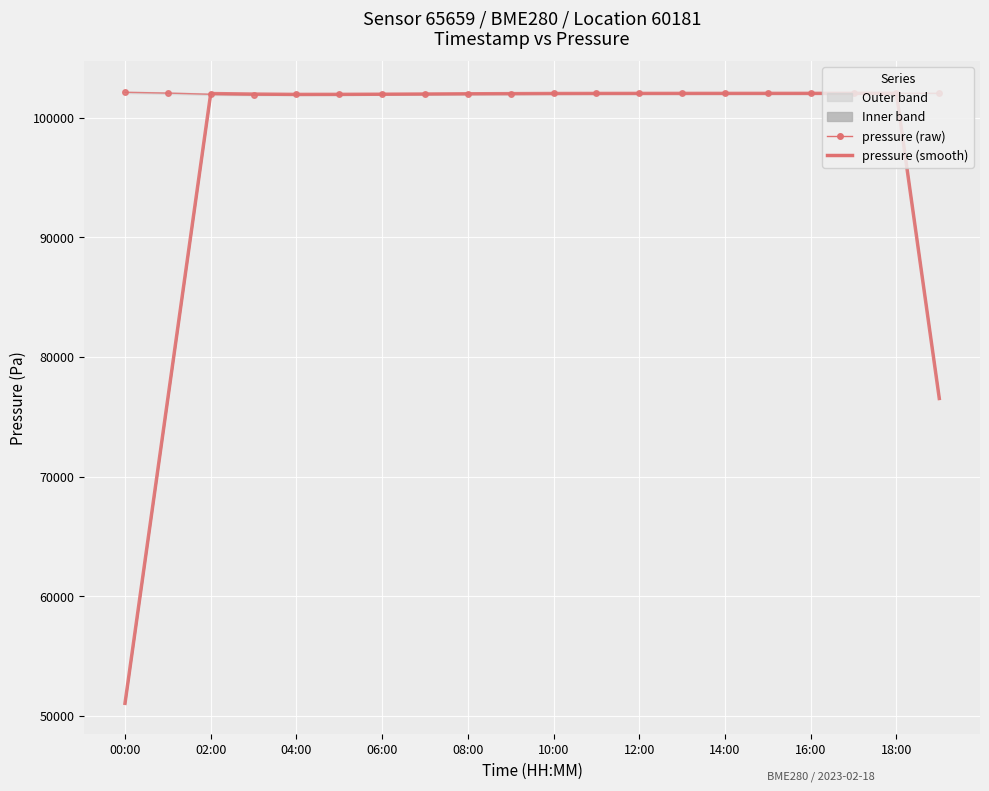

List the series in order of their overall mean, highest first.

pressure (raw), pressure (smooth)